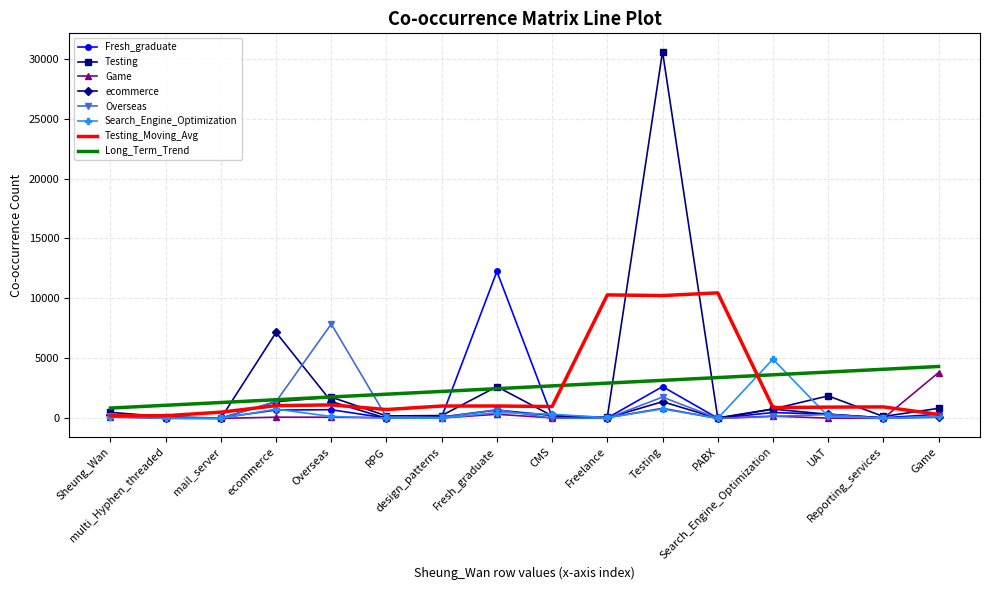

What is the greatest value displayed?

30576.0